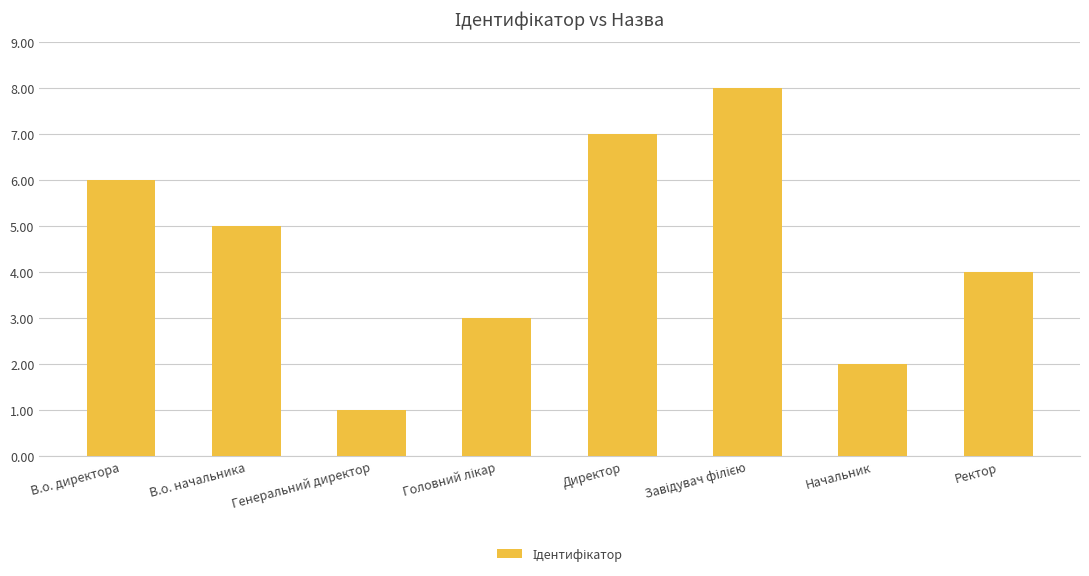

At which label does the data first exceed 5?

В.о. директора